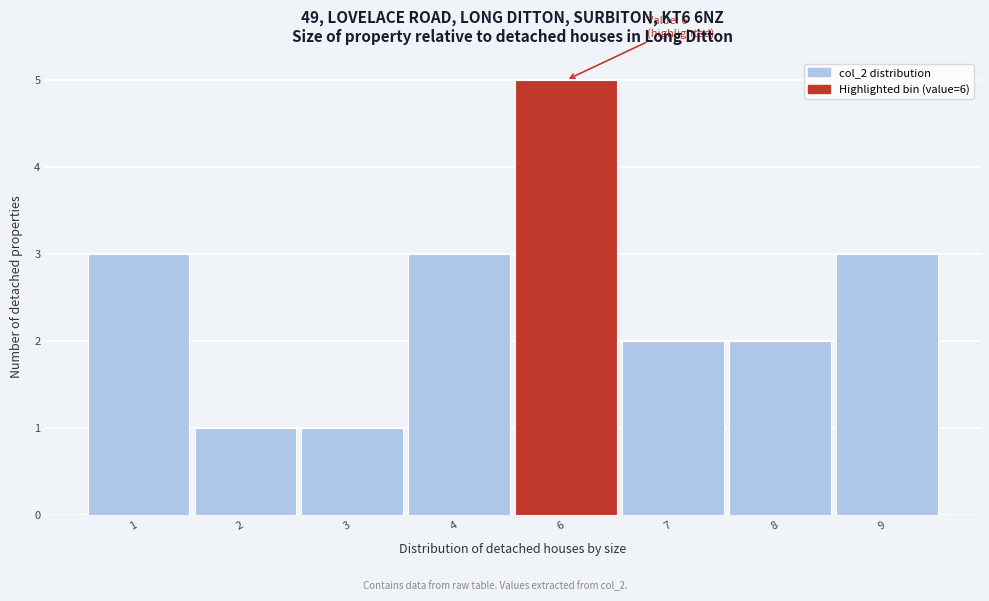

Reading left to right, extract all data points from this chart.

3	1	1	3	5	2	2	3